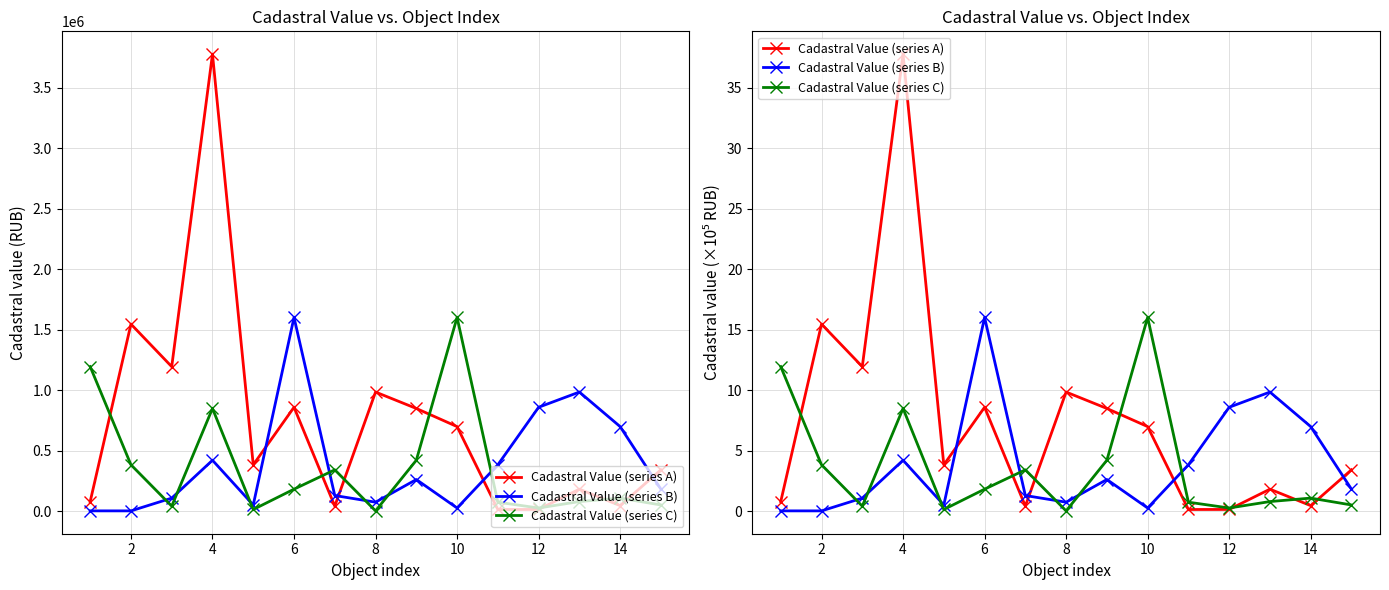

How many categories are shown in the chart?

15